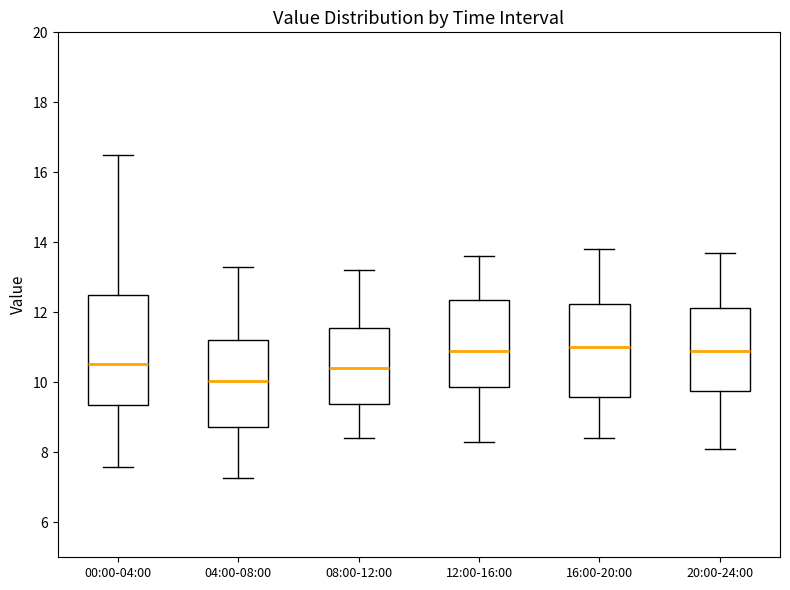

Where does the upper whisker of the box for 16:00-20:00 end on the y-axis? The values are not printed on the chart, so give them approximately, as read against the axis.

13.8